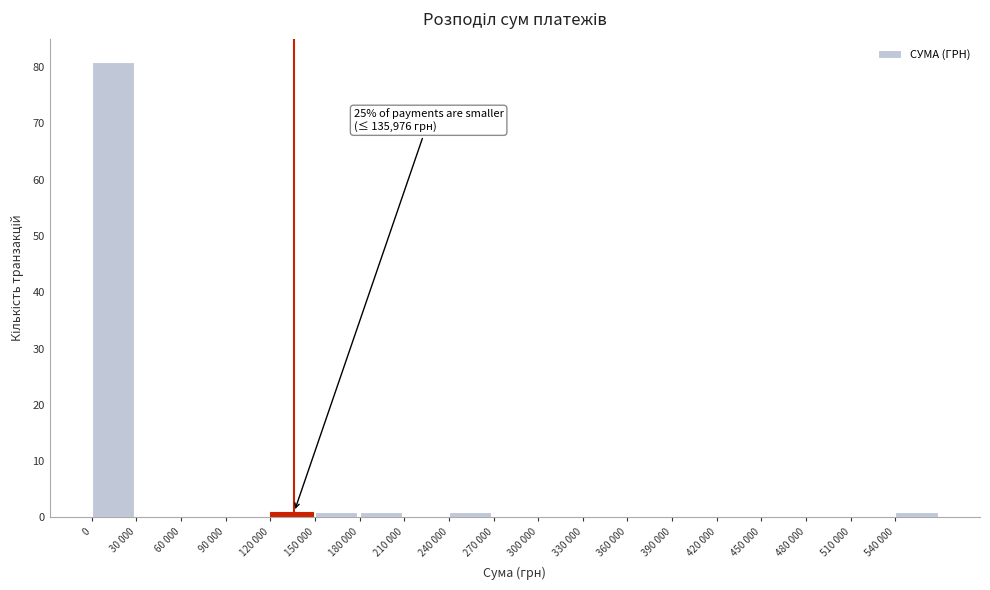

Reading left to right, list all the values displayed in this chart.

0=81	30 000=0	60 000=0	90 000=0	120 000=1	150 000=1	180 000=1	210 000=0	240 000=1	270 000=0	300 000=0	330 000=0	360 000=0	390 000=0	420 000=0	450 000=0	480 000=0	510 000=0	540 000=1